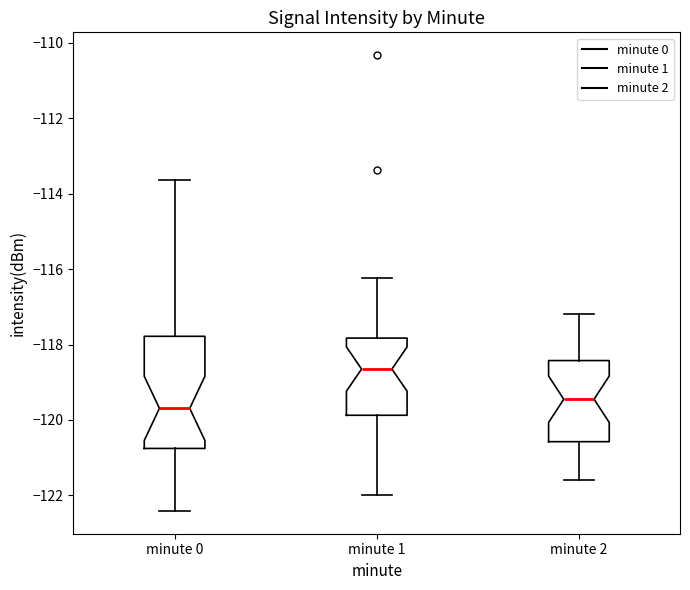

Reading left to right, read every box against the y-axis: the position of its median line, the range the box covers, and the ends of its whiskers. The values are not printed on the chart, so give them approximately, as read against the axis.

minute 0: median -119.6, box -120.8 to -117.8, whiskers -122.4 to -113.6
minute 1: median -118.6, box -119.8 to -117.8, whiskers -122.0 to -116.2
minute 2: median -119.4, box -120.6 to -118.4, whiskers -121.6 to -117.2